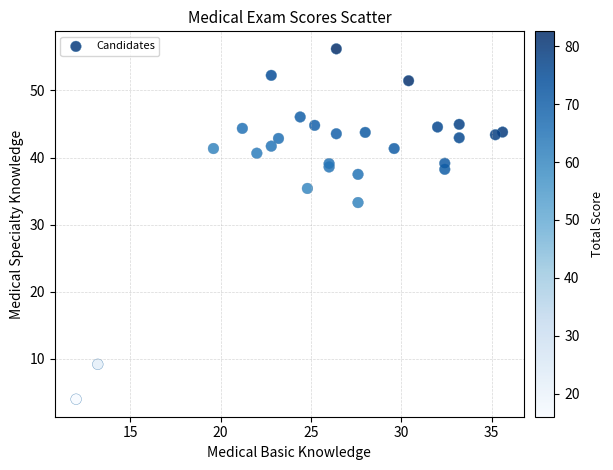

What Y value in the scatter plot is closest to 30?

33.3